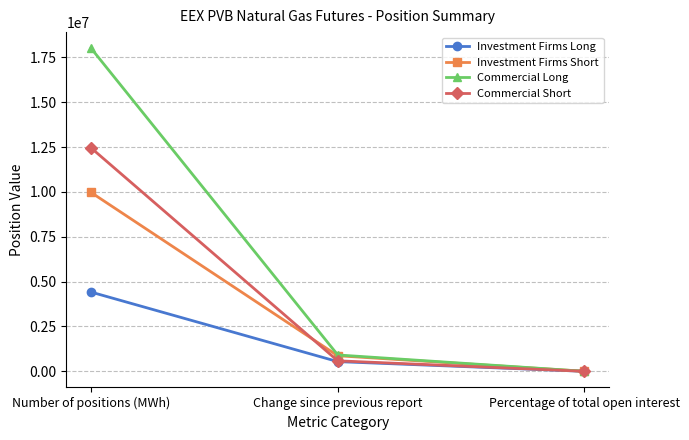

Is this an area chart (filled region under the line)?

No